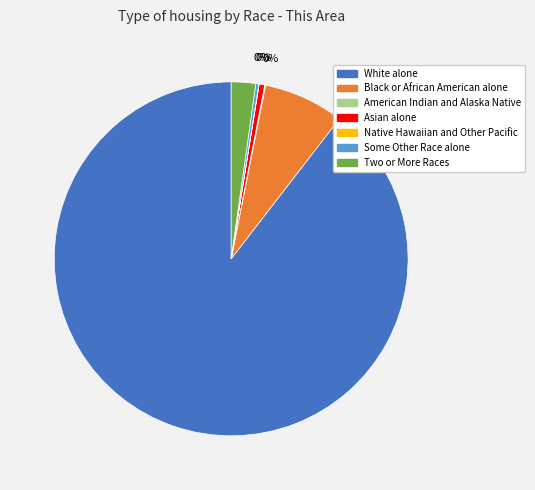

To the nearest percent, what is the average slice percentage?

14%